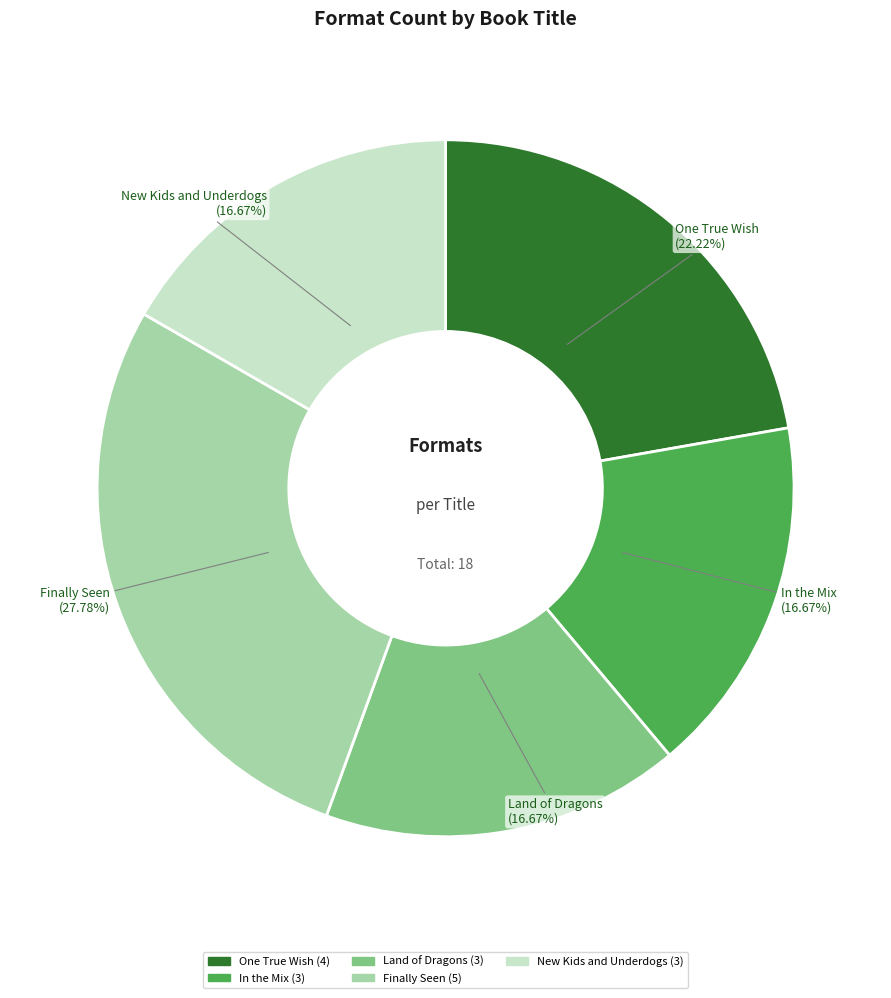

Which slice is the largest?

Finally Seen